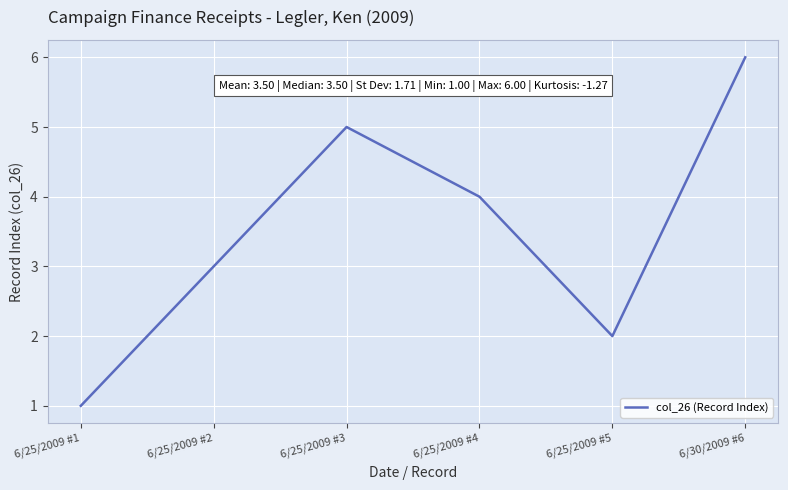

At which label is the value closest to 3?

6/25/2009 #2